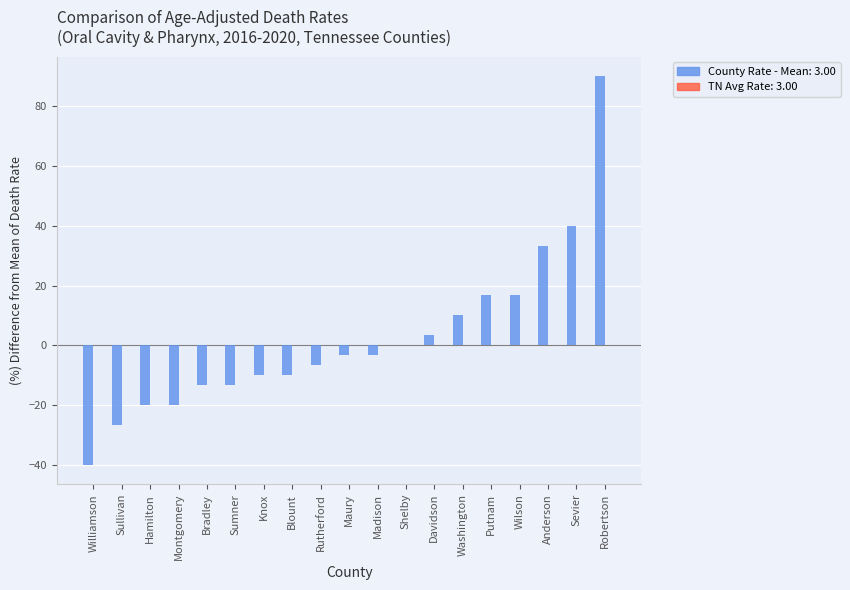

How many distinct data groups are displayed?

1